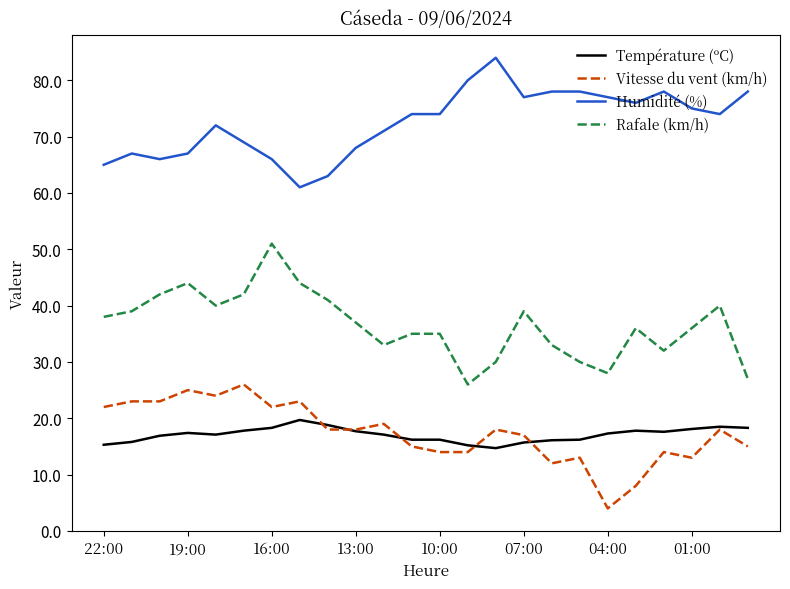

Which series has the largest total across all categories?

Humidité (%)